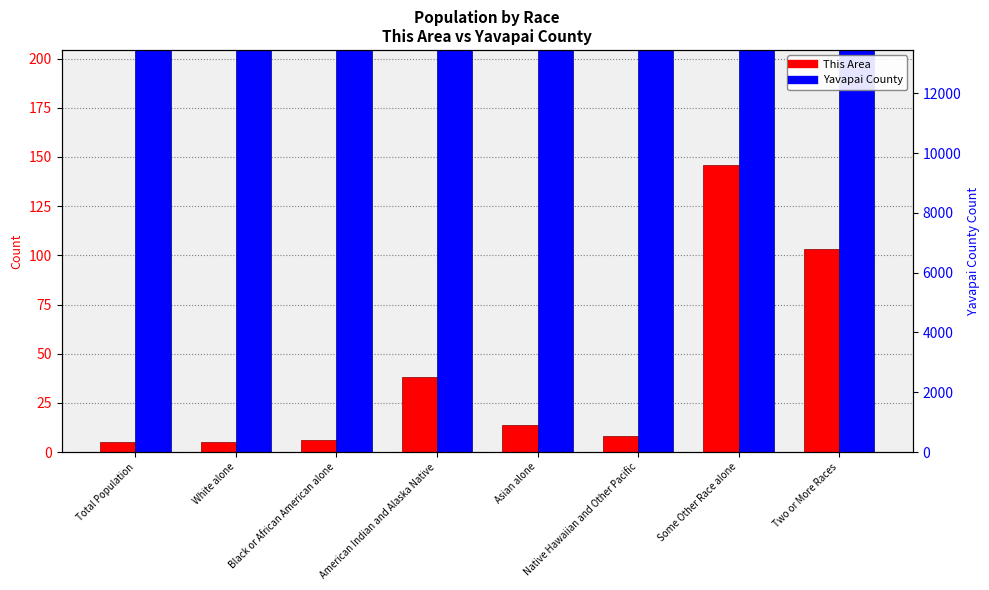

What is the sum of all Yavapai County values?

23831